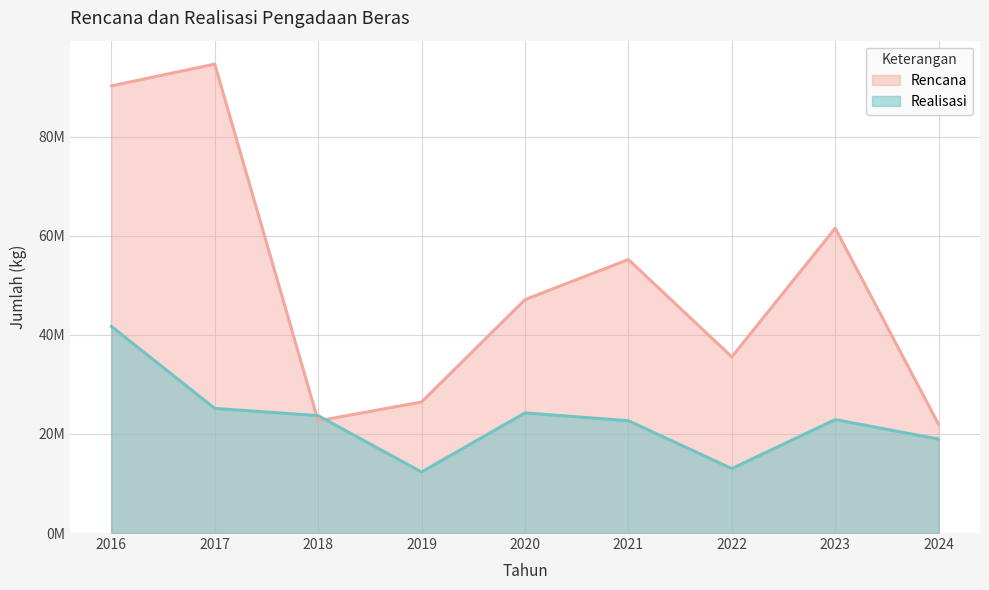

Rank the series by their maximum value, from lowest to highest.

Realisasi, Rencana